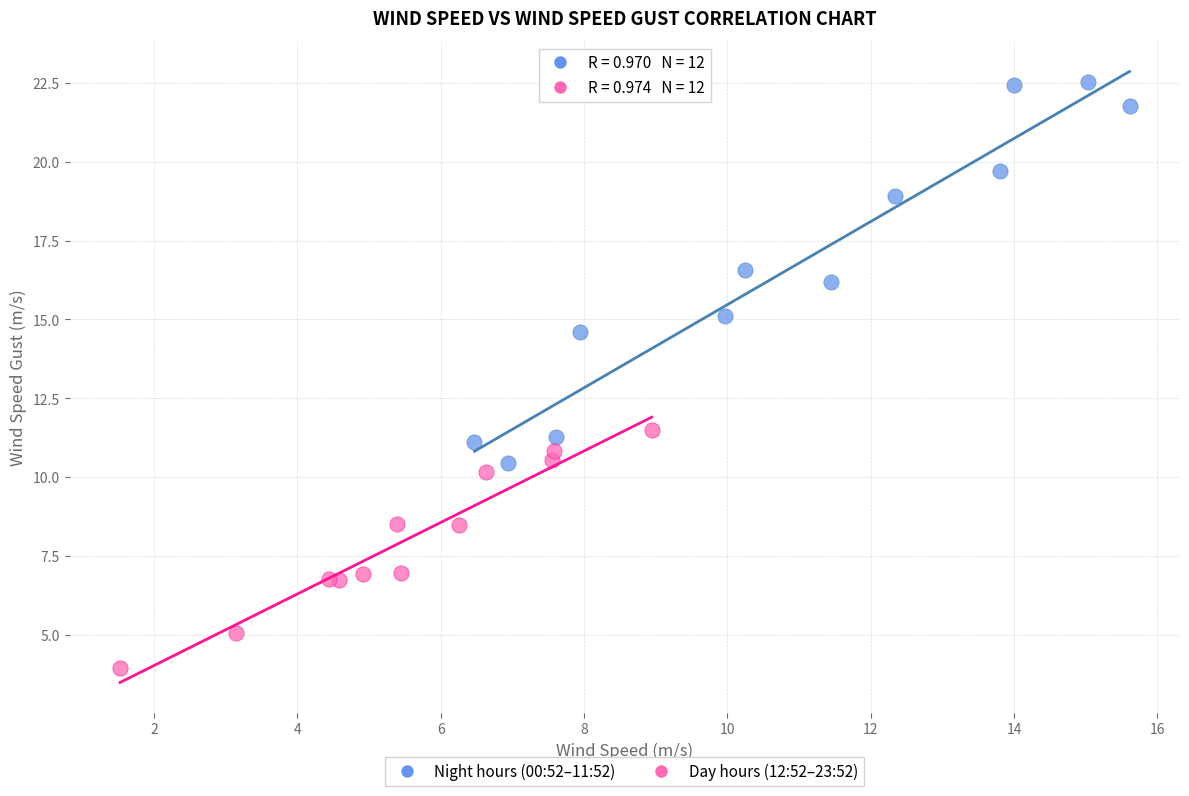

Which series has the widest spread of Y values?

Night hours (00:52–11:52)